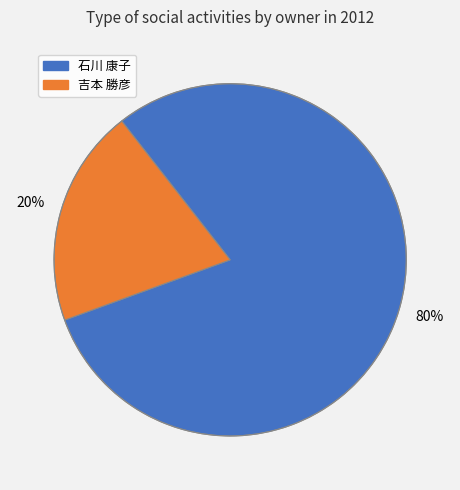

Is there any slice that represents more than half of the pie?

Yes